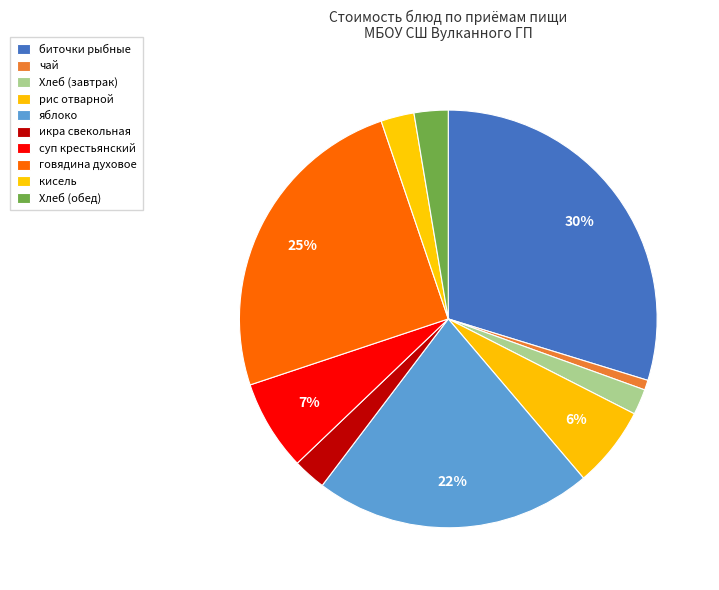

How many slices are in this pie chart?

10